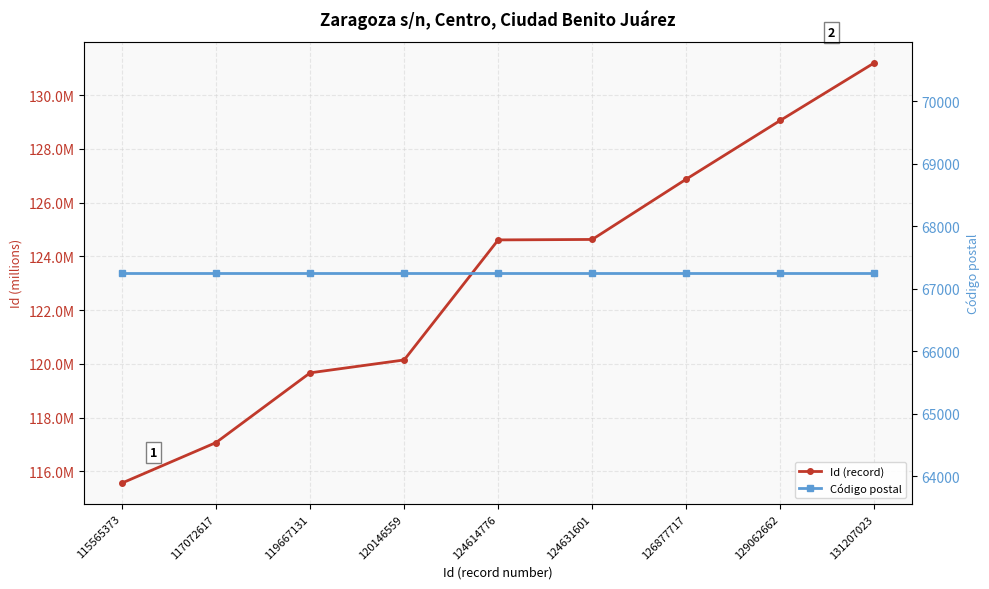

The Id (record) series shows 124.6 at 124631601. True or false?

True